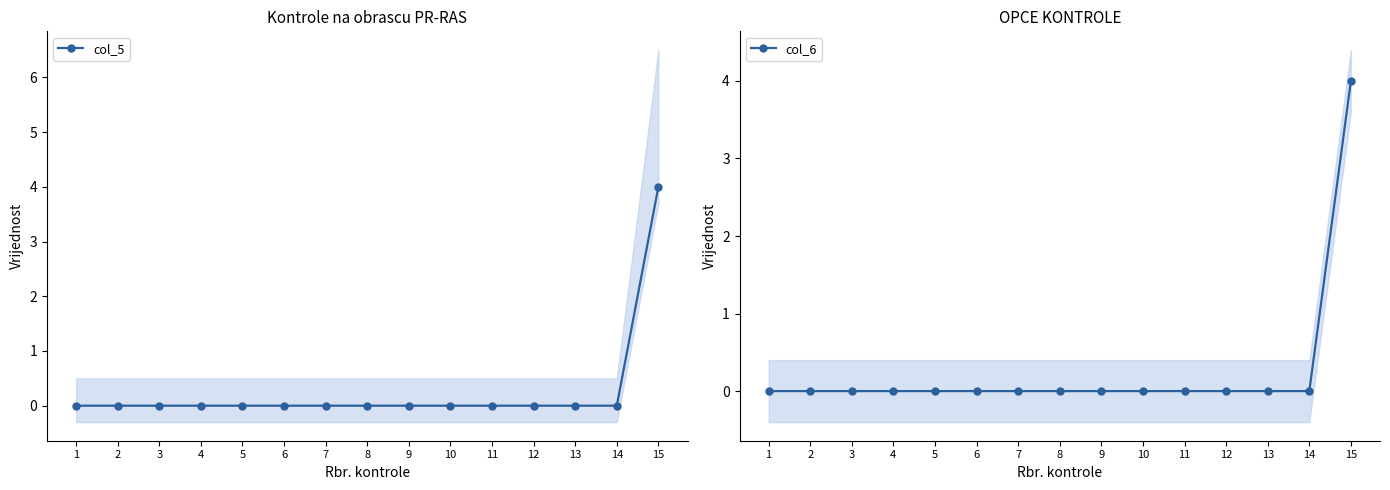

How many lines are shown in the chart?

2